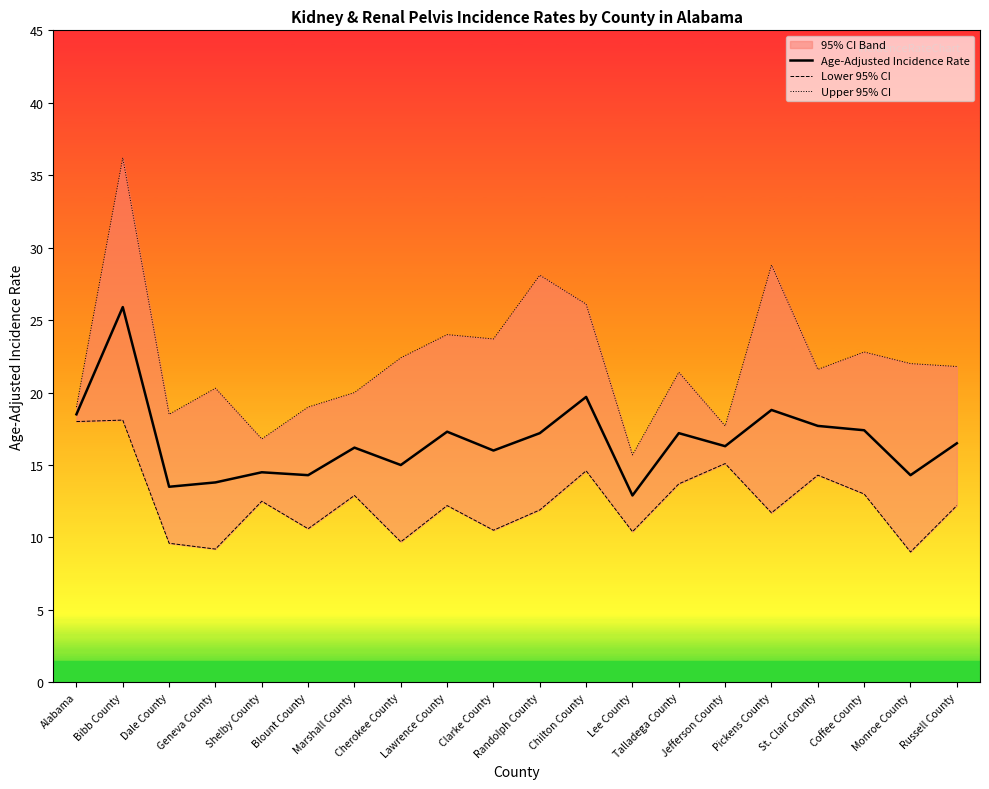

Reading left to right, what are all the values shown in this chart?

Age-Adjusted Incidence Rate: 18.5	25.9	13.5	13.8	14.5	14.3	16.2	15.0	17.3	16.0	17.2	19.7	12.9	17.2	16.3	18.8	17.7	17.4	14.3	16.5
Lower 95% CI: 18.0	18.1	9.6	9.2	12.5	10.6	12.9	9.7	12.2	10.5	11.9	14.6	10.4	13.7	15.1	11.7	14.3	13.0	9.0	12.2
Upper 95% CI: 19.0	36.2	18.5	20.3	16.8	19.0	20.0	22.4	24.0	23.7	28.1	26.1	15.7	21.4	17.7	28.8	21.6	22.8	22.0	21.8